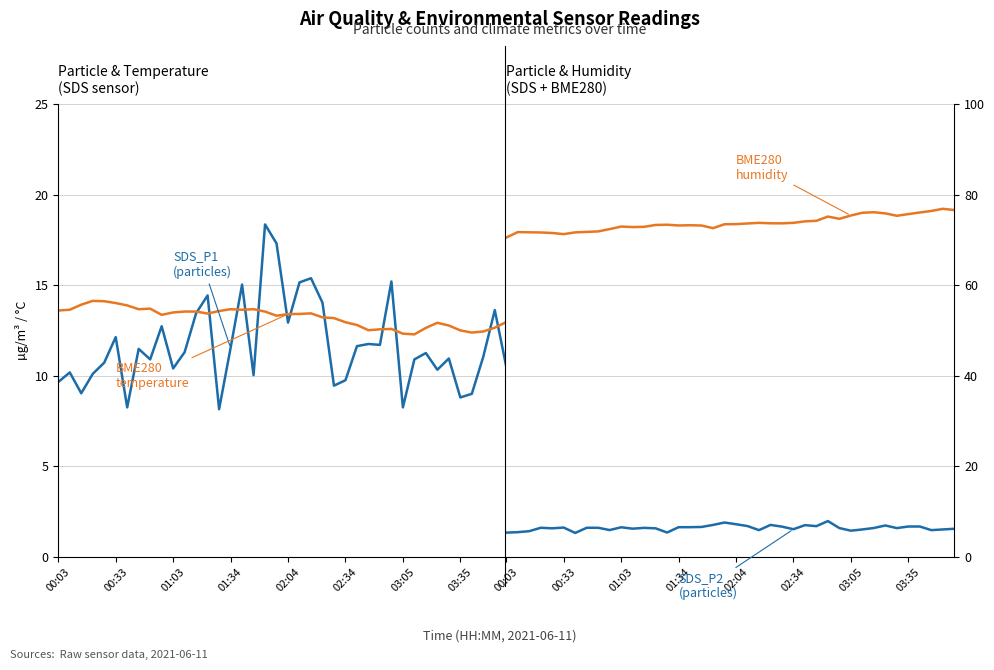

What is the value of the BME280_temperature point at the 30th from the left?

12.6